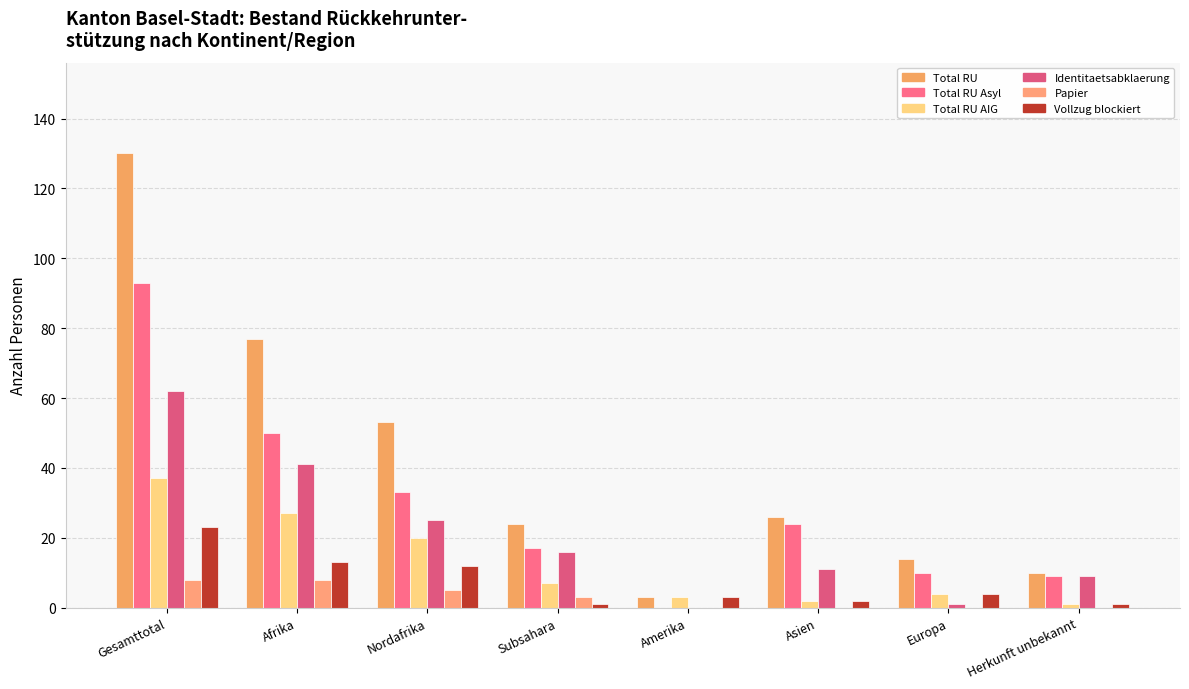

Is the value of Total RU Asyl at Afrika greater than the value of Identitaetsabklaerung at Nordafrika?

Yes